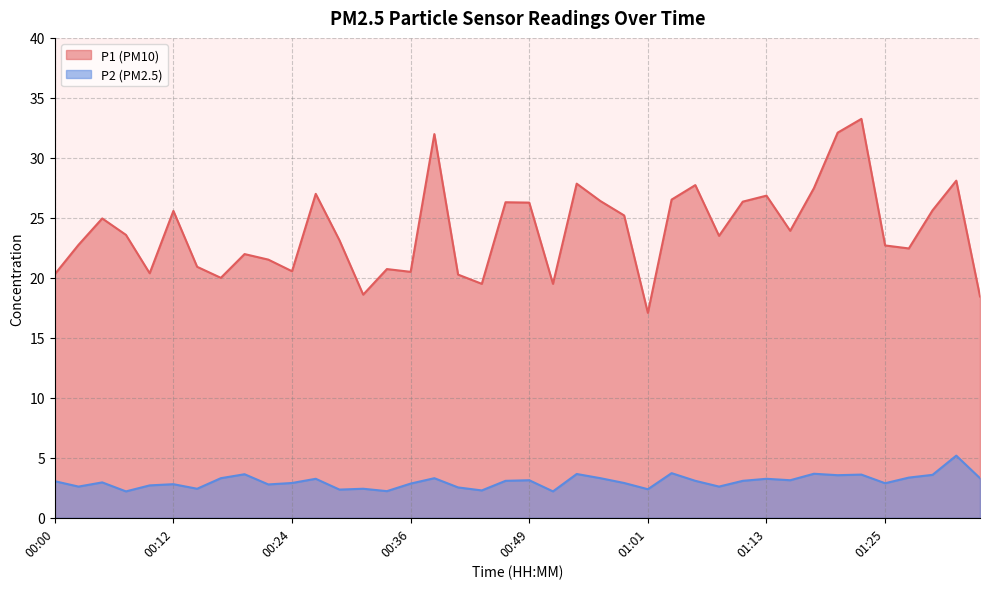

At which category does the chart reach its minimum across all series?

00:07